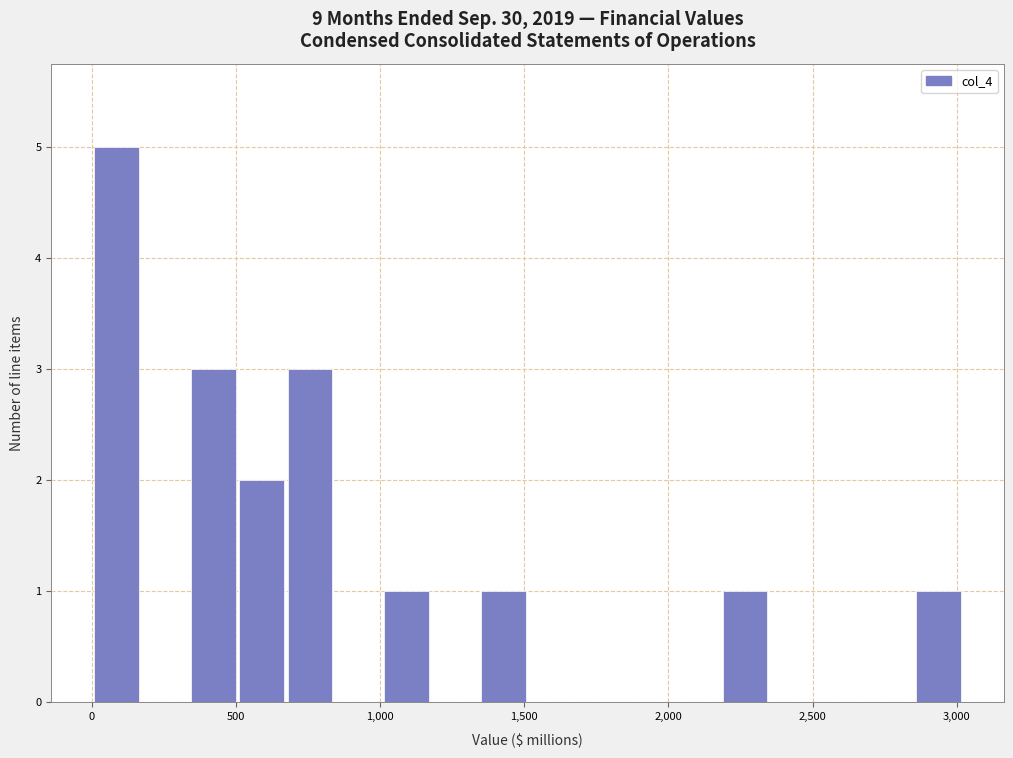

Around what value on the x-axis is the tallest bar? Give the approximate position of its centre, as read against the axis.

100